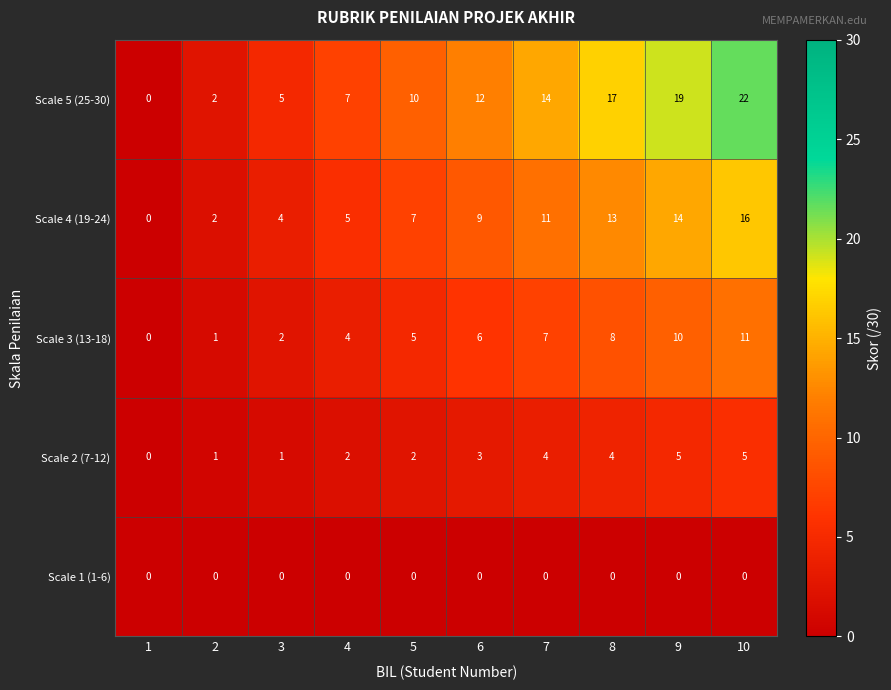

What is the total value across all series at 6?

30